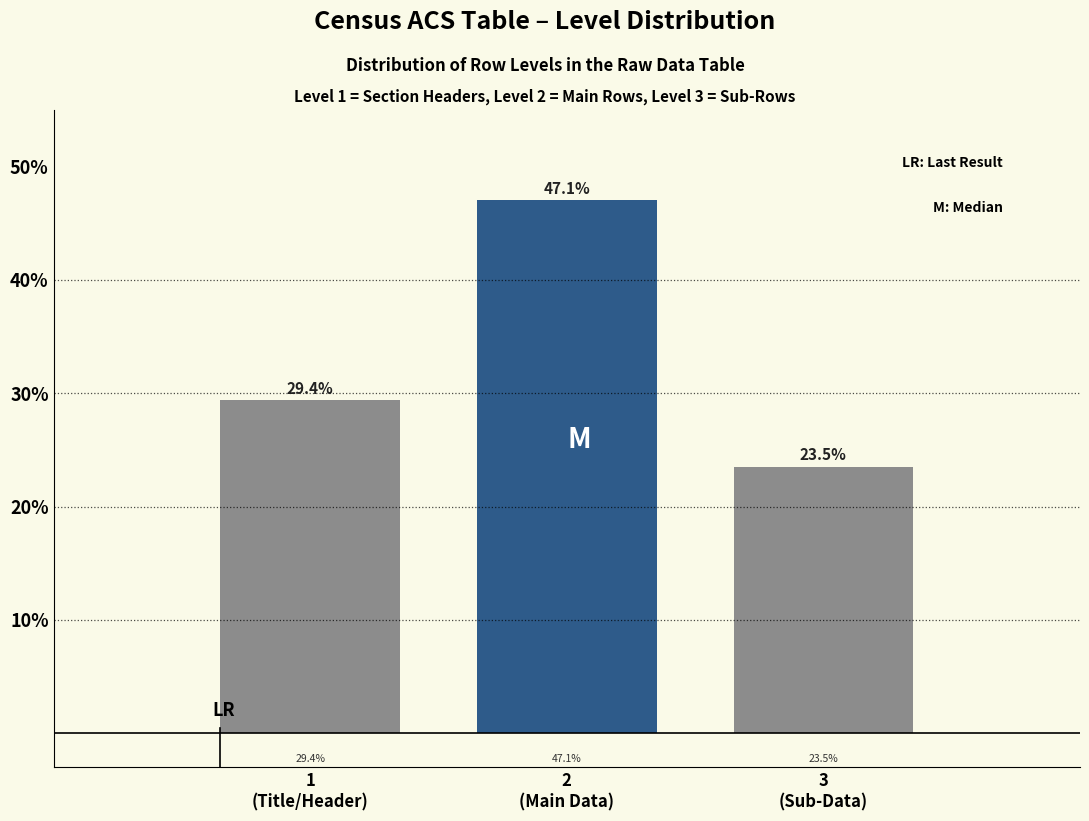

Reading left to right, what are all the values shown in this chart?

29.4	47.1	23.5